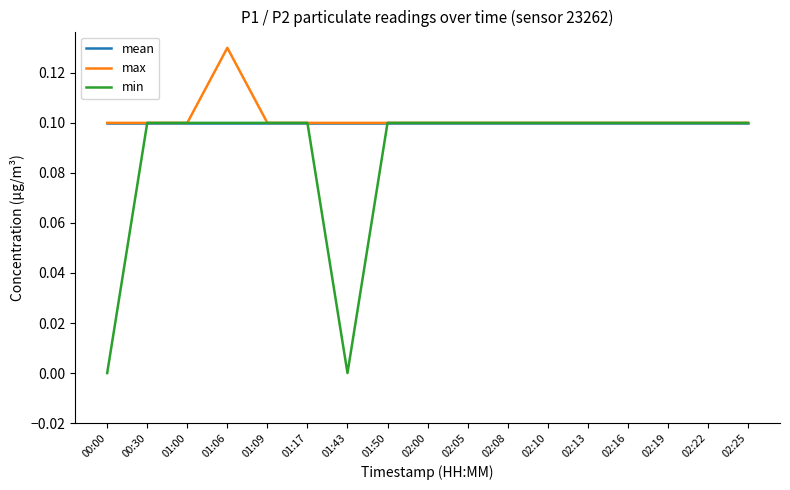

True or false: mean has a value of 0.1 at 01:09.

True